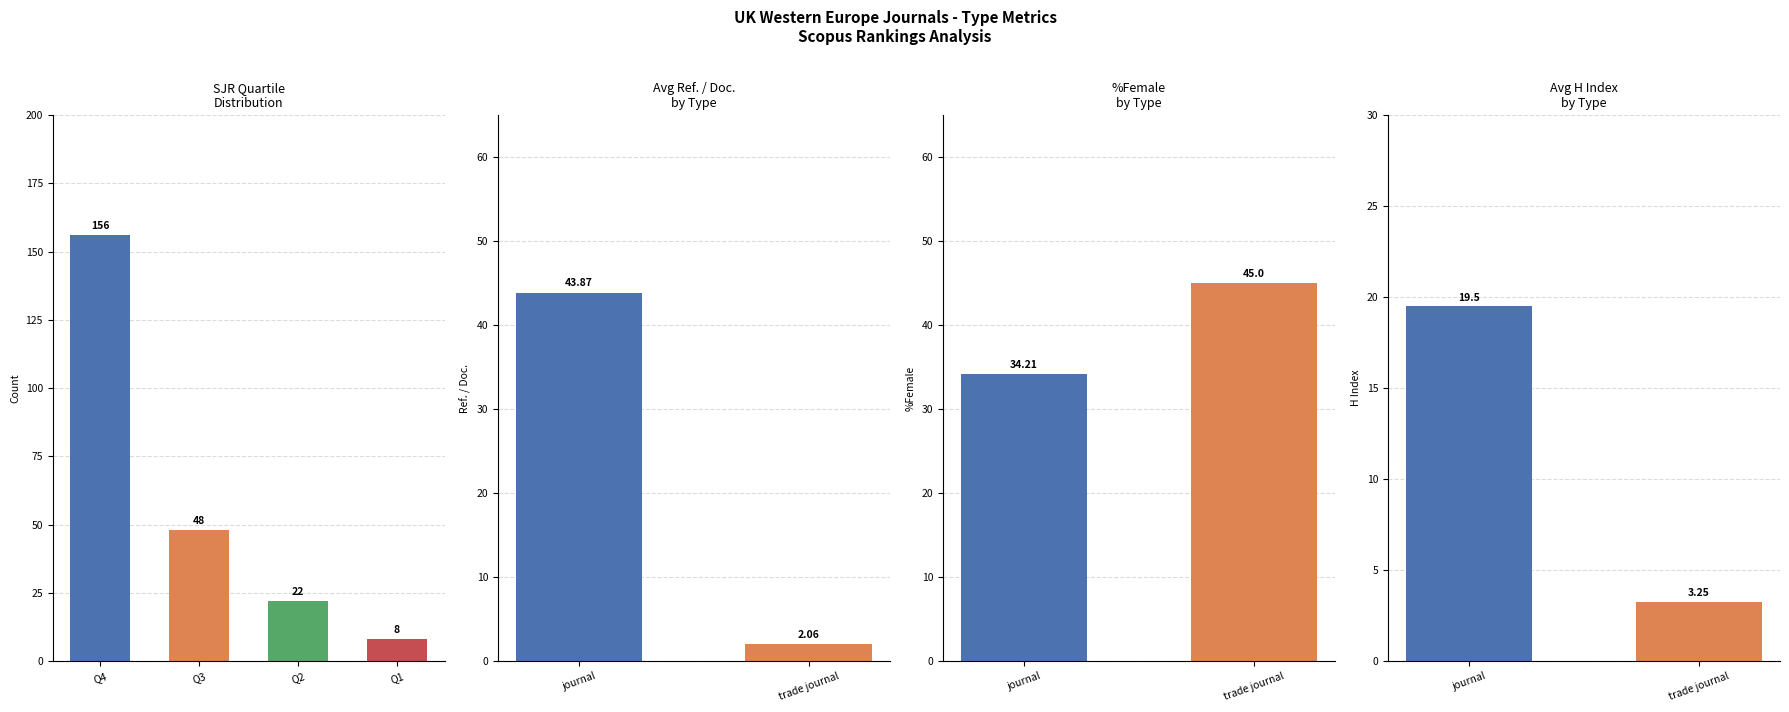

Does the chart contain any negative values?

No